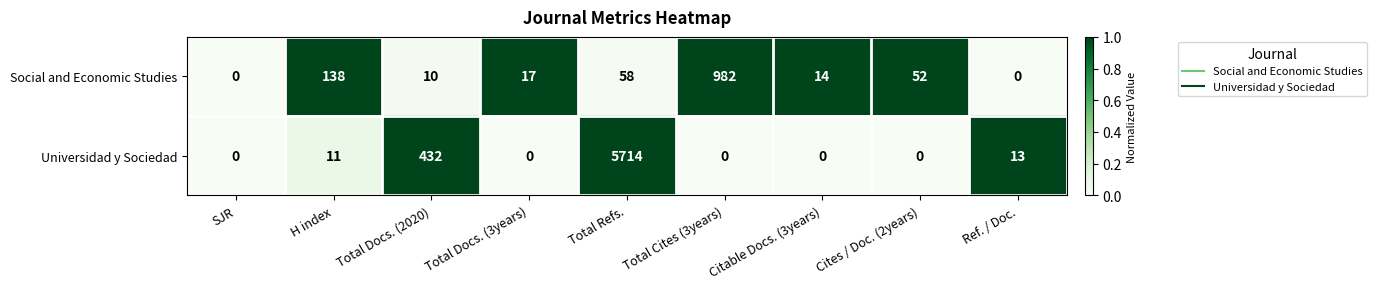

Which series has the largest range (max minus min)?

Universidad y Sociedad